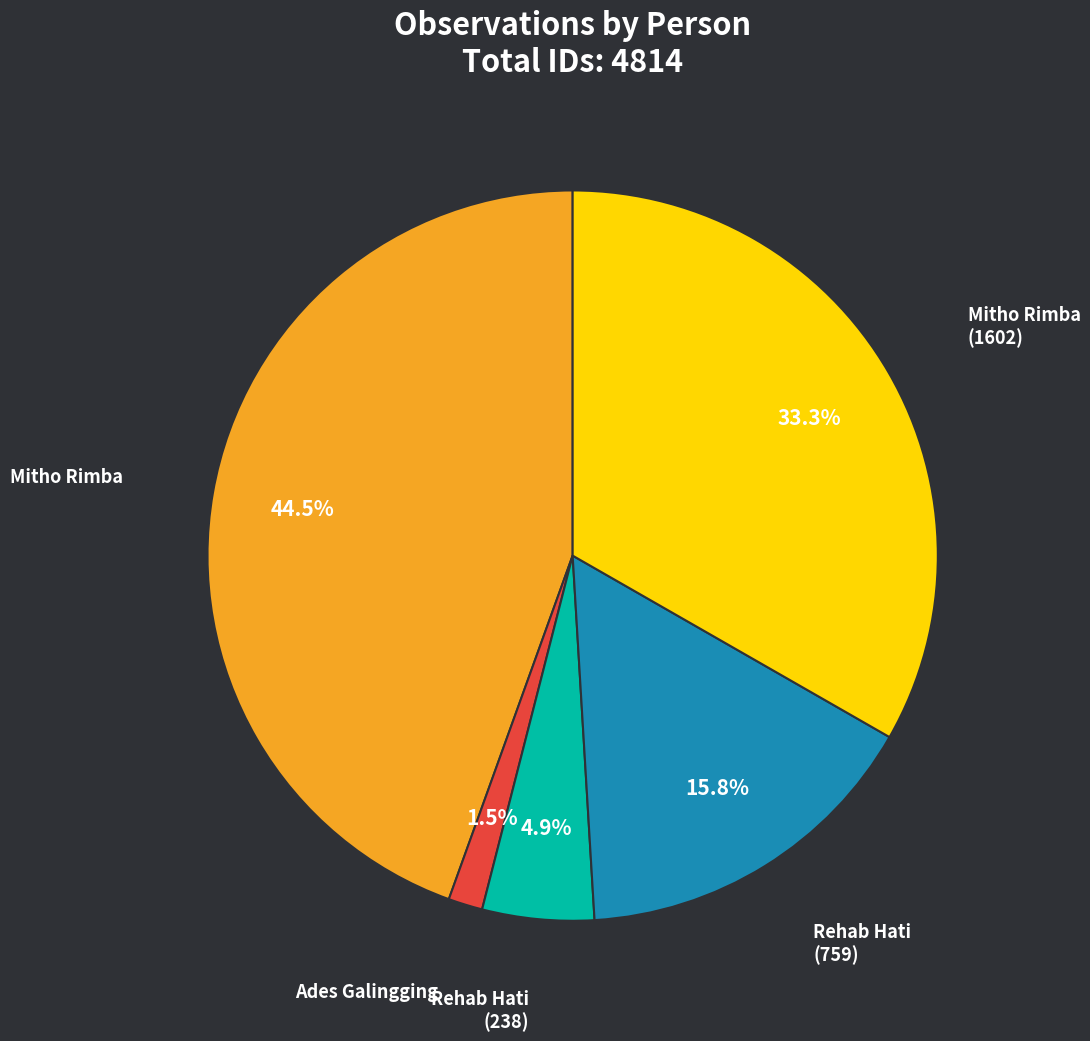

To the nearest percent, what is the difference between the largest and smallest slice percentages?

43%